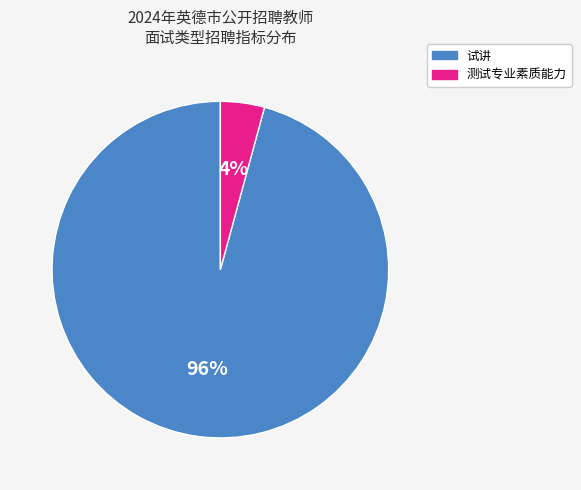

Is there any slice that represents more than half of the pie?

Yes